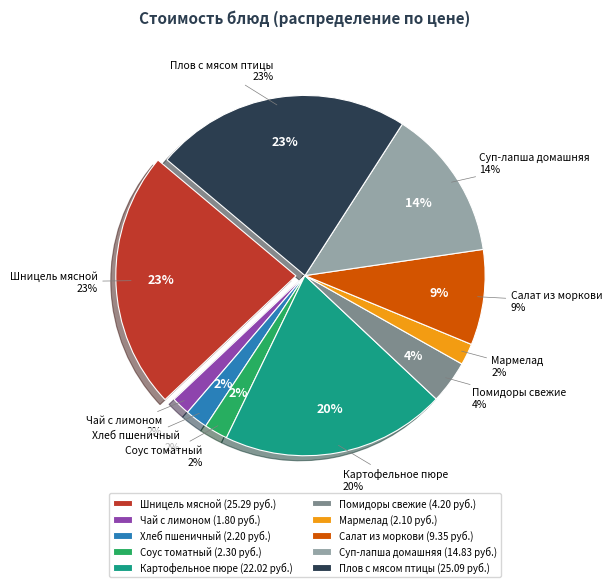

Do Суп-лапша домашняя and Шницель мясной together represent more than half of the pie?

No